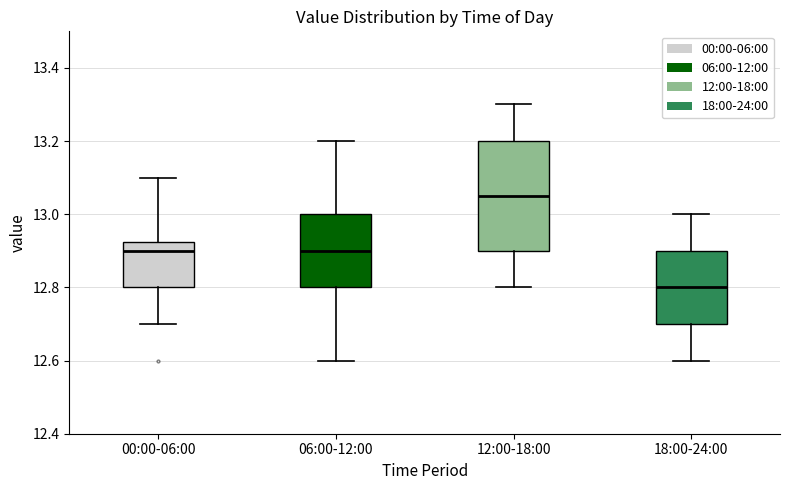

Where does the median line of the box for 12:00-18:00 sit on the y-axis? The values are not printed on the chart, so give them approximately, as read against the axis.

13.06